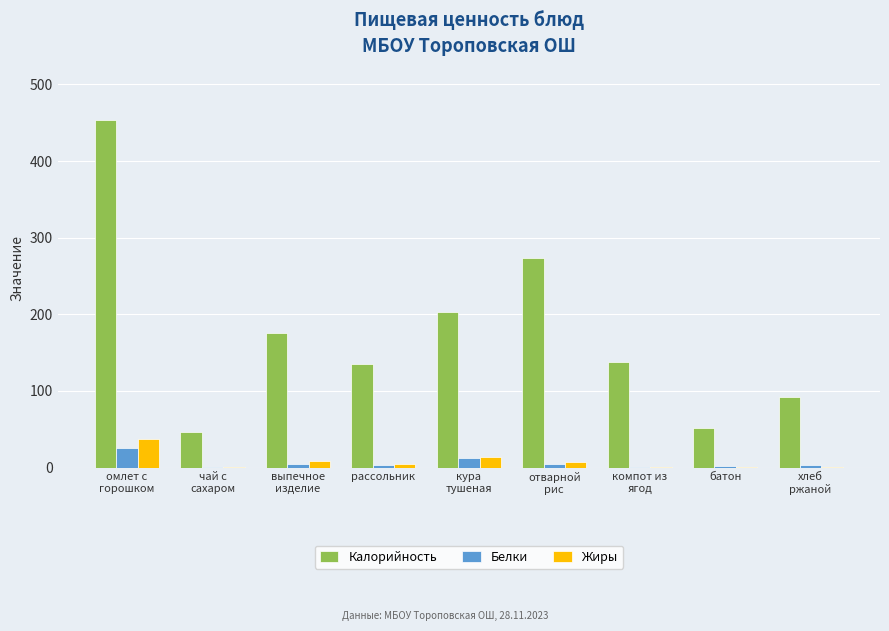

What is the maximum value shown in the chart?

454.0